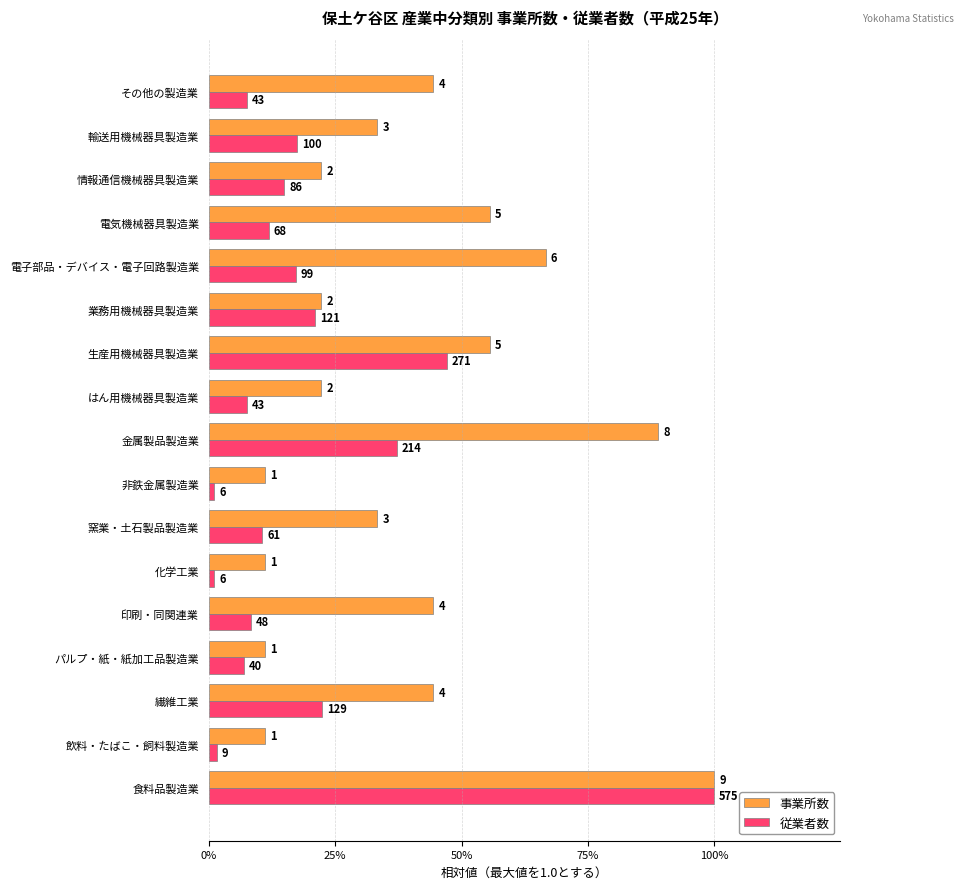

What are all the series names shown in the legend?

事業所数, 従業者数